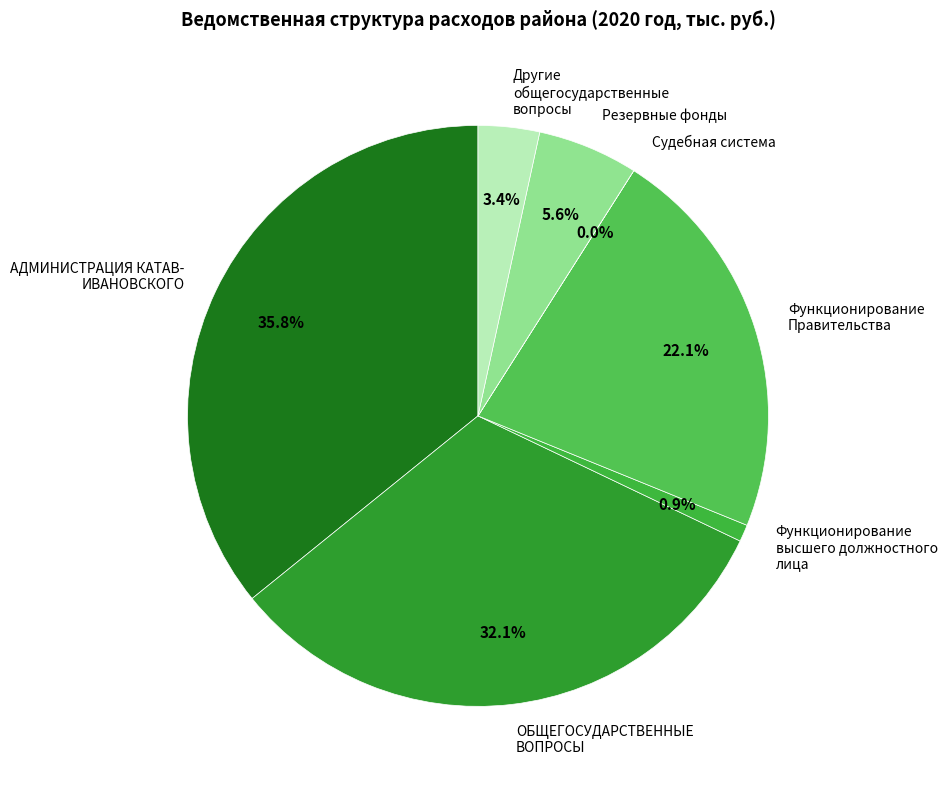

Is there a majority slice in this chart?

No